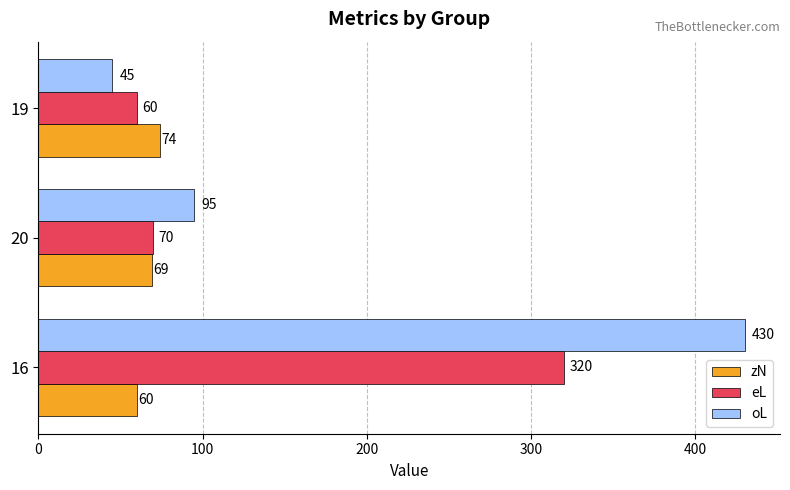

Count the zN values in the range 60 to 74.

3